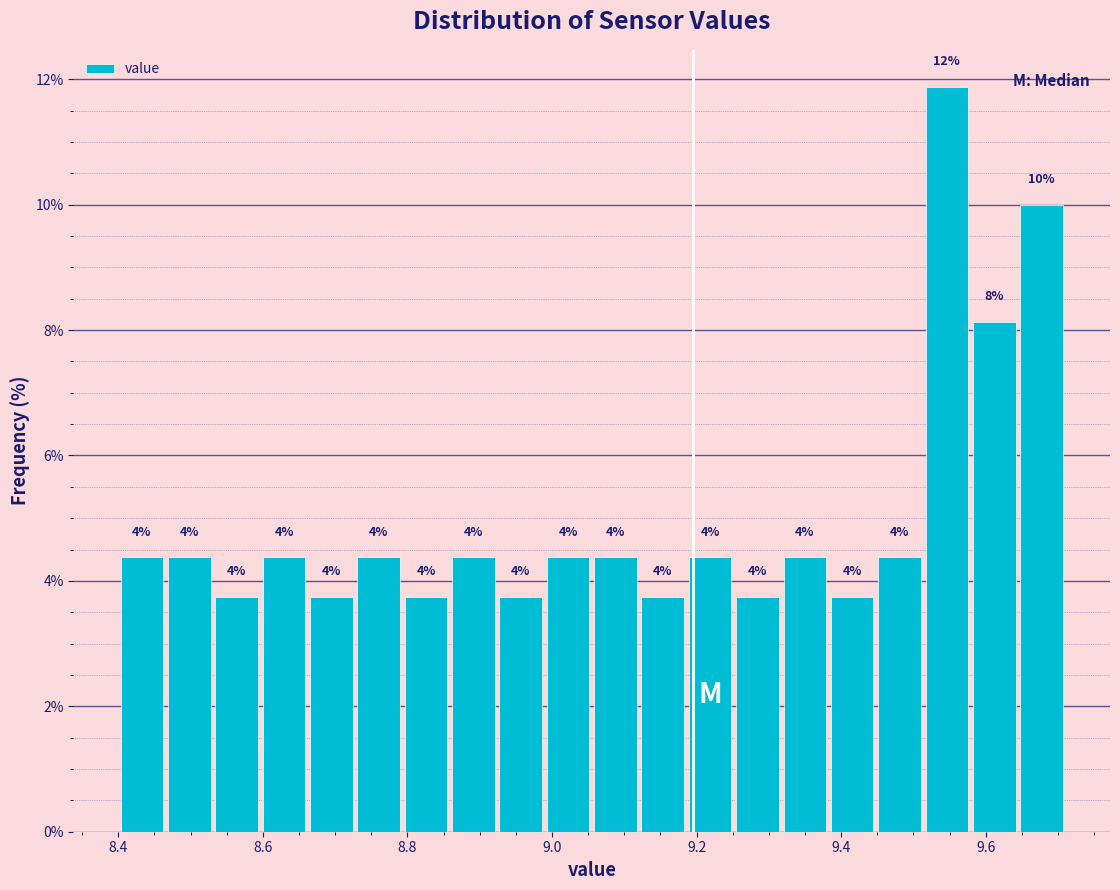

Read against the x-axis, roughly where is the centre of the tallest bar?

9.54